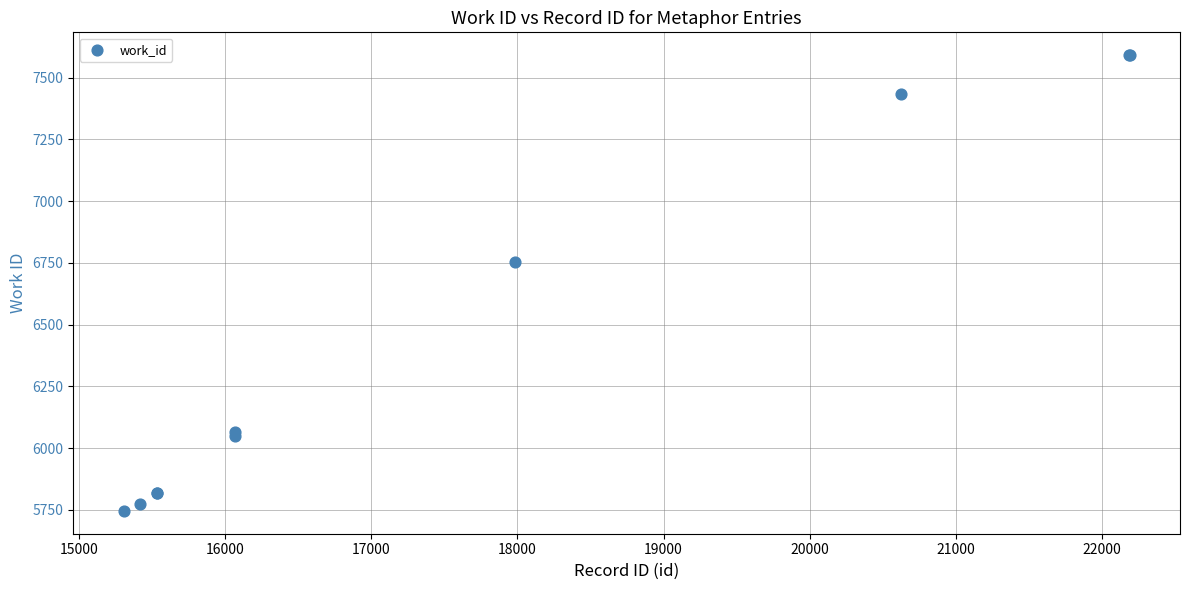

What Y value in the scatter plot is closest to 6668?

6752